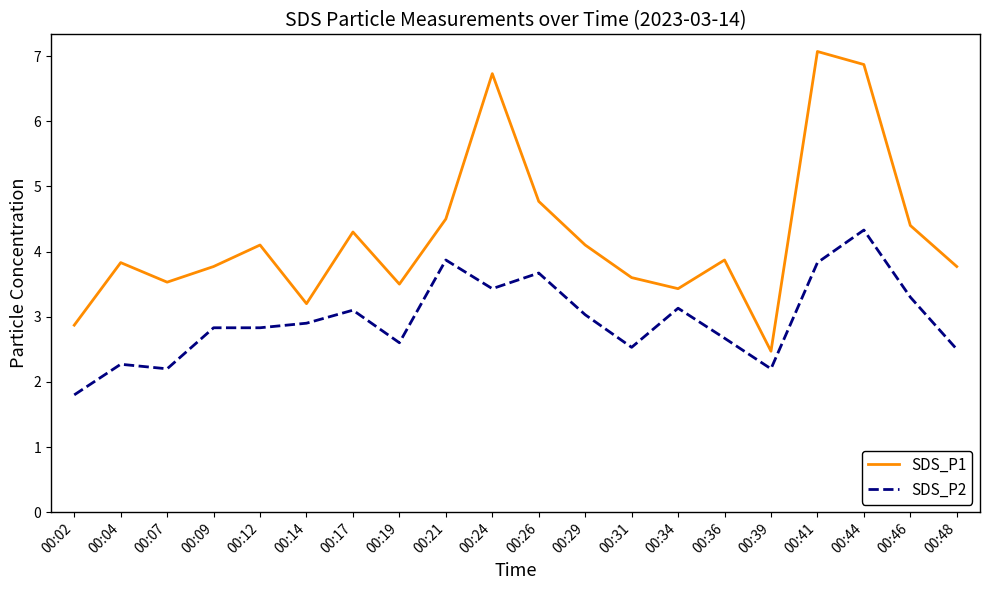

Where is the first local maximum for SDS_P2?

00:04